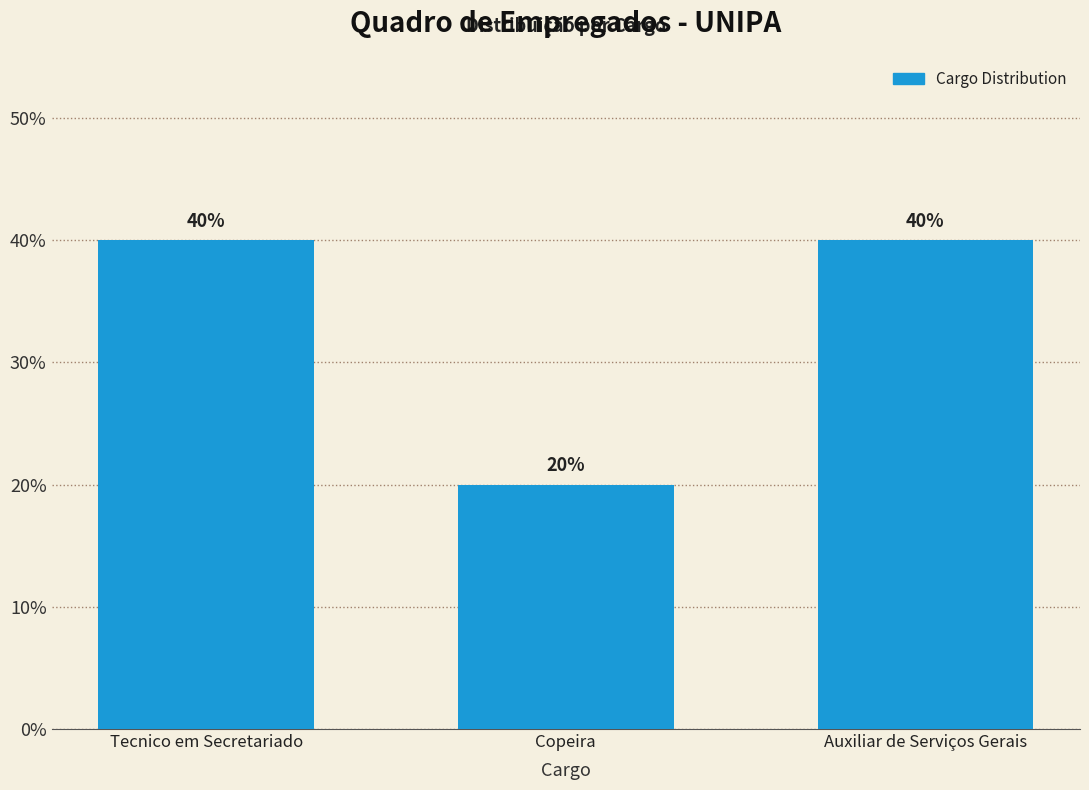

Reading left to right, list all the values displayed in this chart.

40	20	40